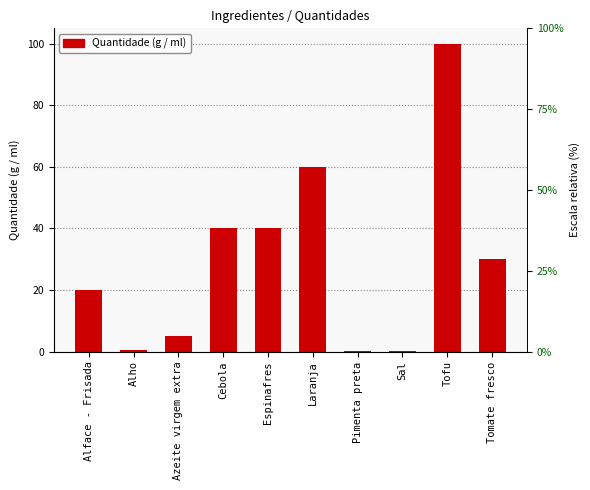

What is the difference between the maximum and second lowest values?

100.0